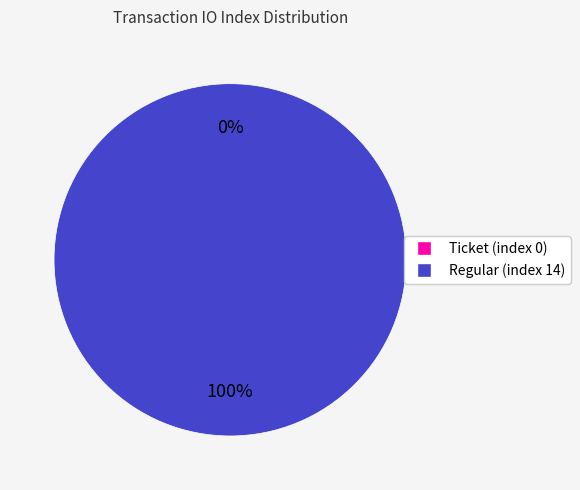

To the nearest percent, what is the combined percentage of Regular (index 14) and Ticket (index 0)?

100%